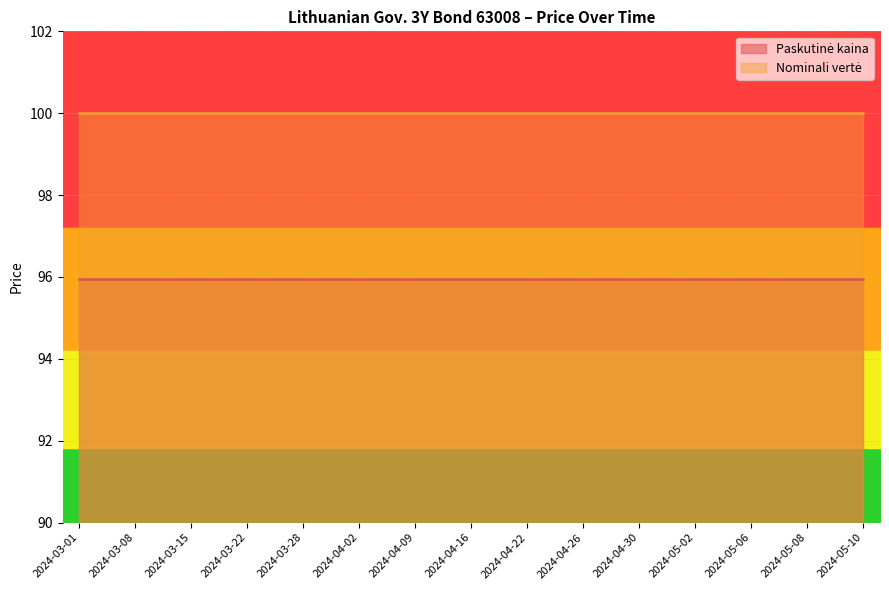

True or false: Nominali vertė has a value of 100.0 at 2024-04-22.

True